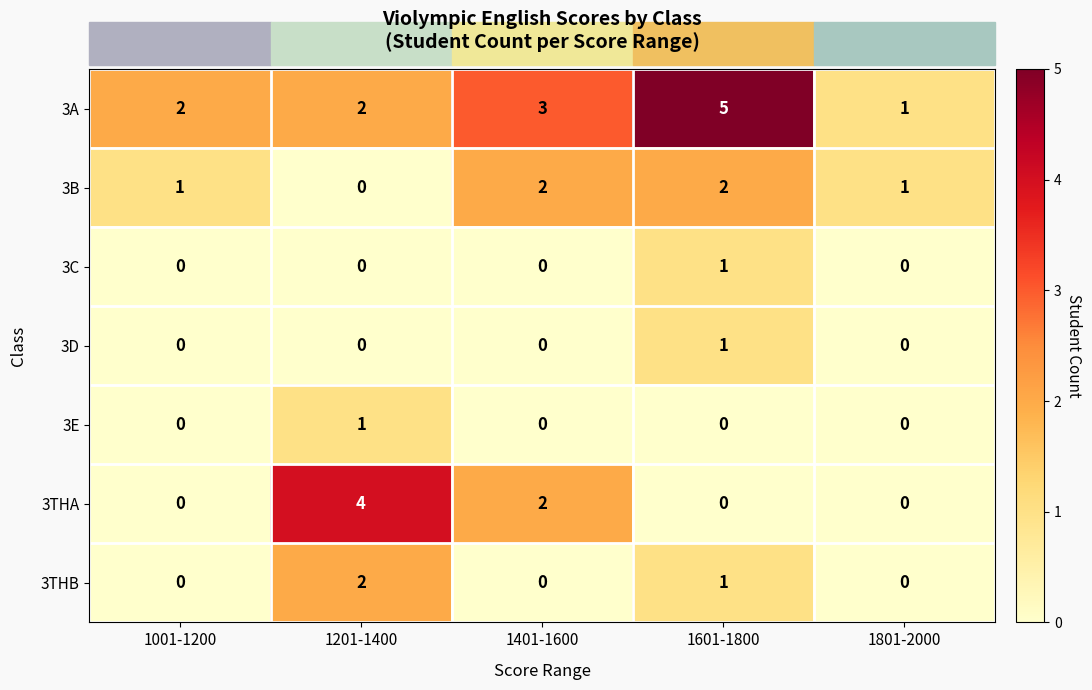

Is it true that 3C equals 0 at 1001-1200?

True